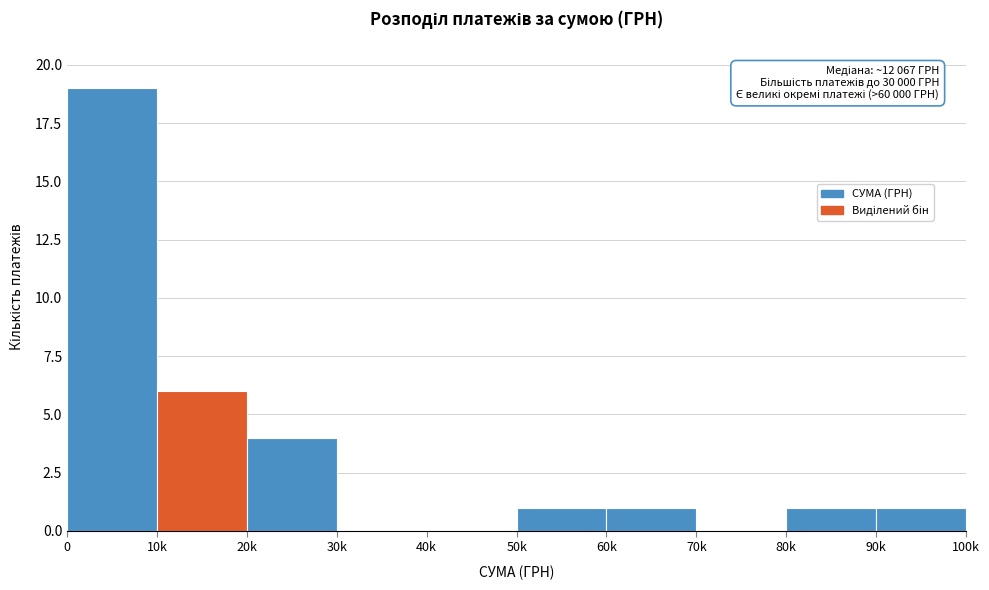

Reading left to right, list all the values displayed in this chart.

0=19	10k=6	20k=4	30k=0	40k=0	50k=1	60k=1	70k=0	80k=1	90k=1